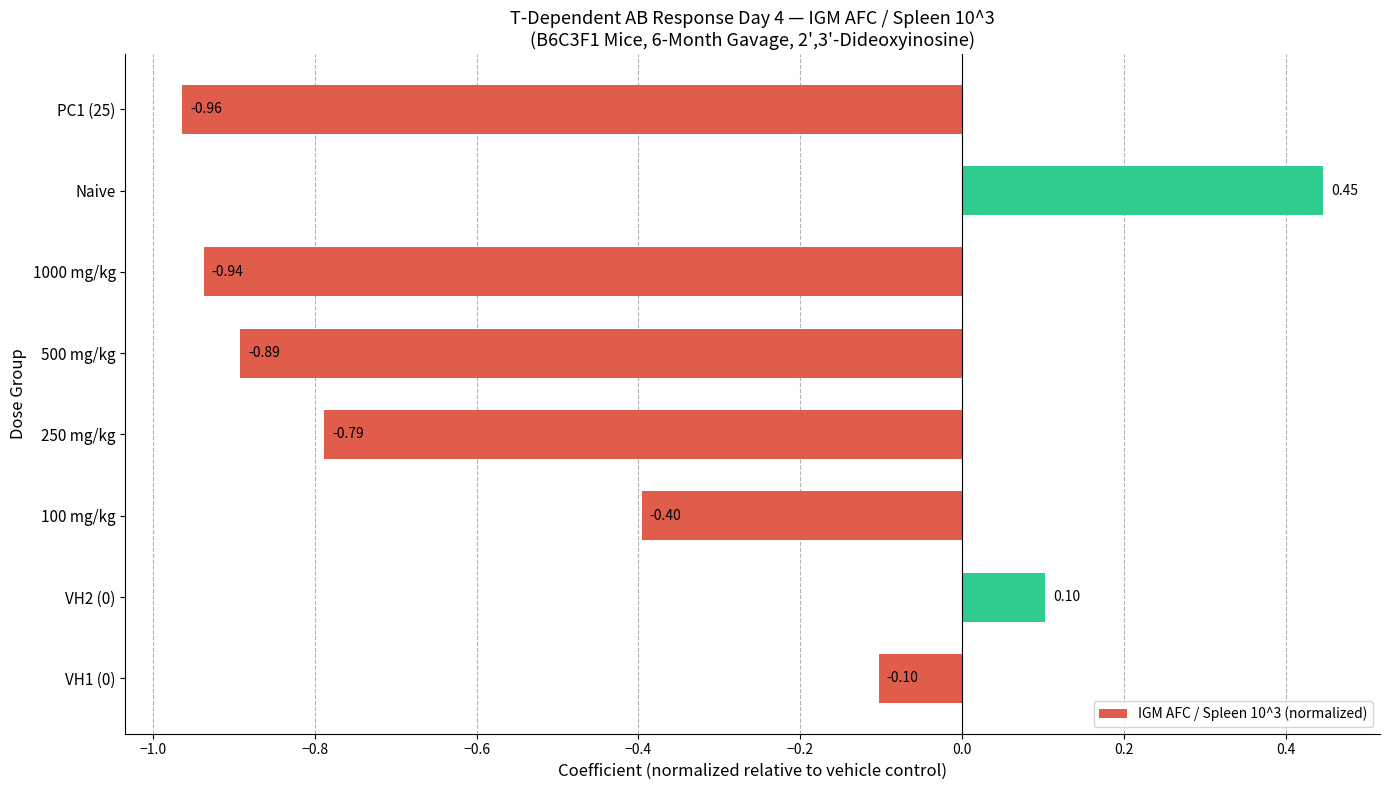

At which category does the chart reach its minimum across all series?

PC1 (25)